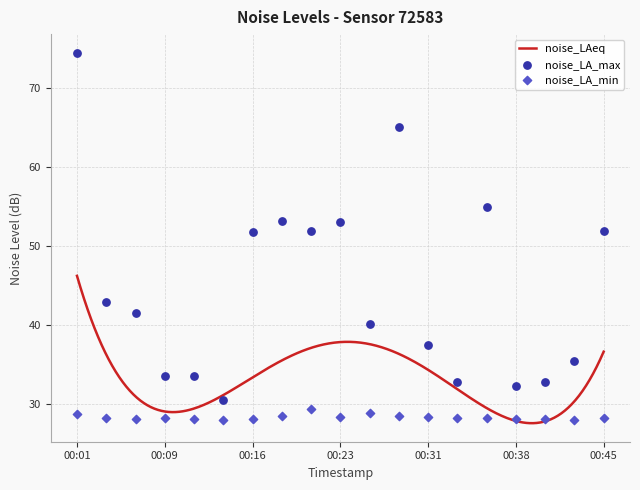

What is the total value across all series at 00:43?

63.5